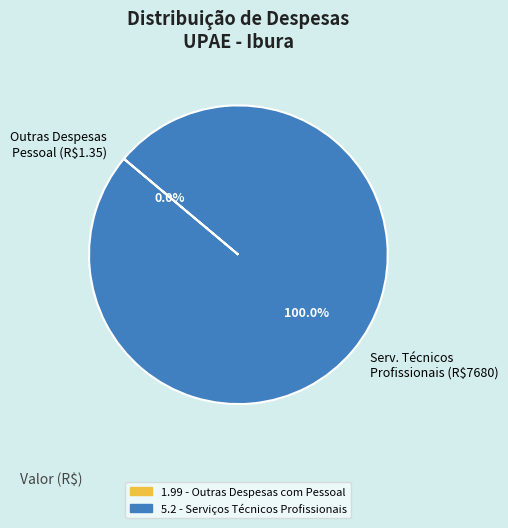

Which slice is the largest?

Serv. Técnicos Profissionais (R$7680)